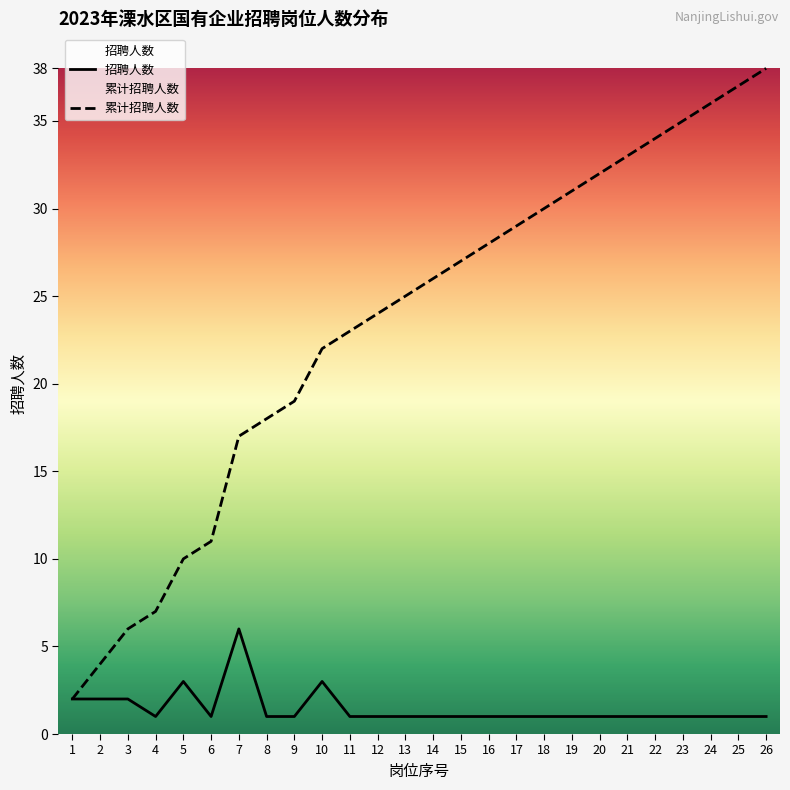

Reading left to right, list all the values displayed in this chart.

招聘人数: 2	2	2	1	3	1	6	1	1	3	1	1	1	1	1	1	1	1	1	1	1	1	1	1	1	1
累计招聘人数: 2	4	6	7	10	11	17	18	19	22	23	24	25	26	27	28	29	30	31	32	33	34	35	36	37	38